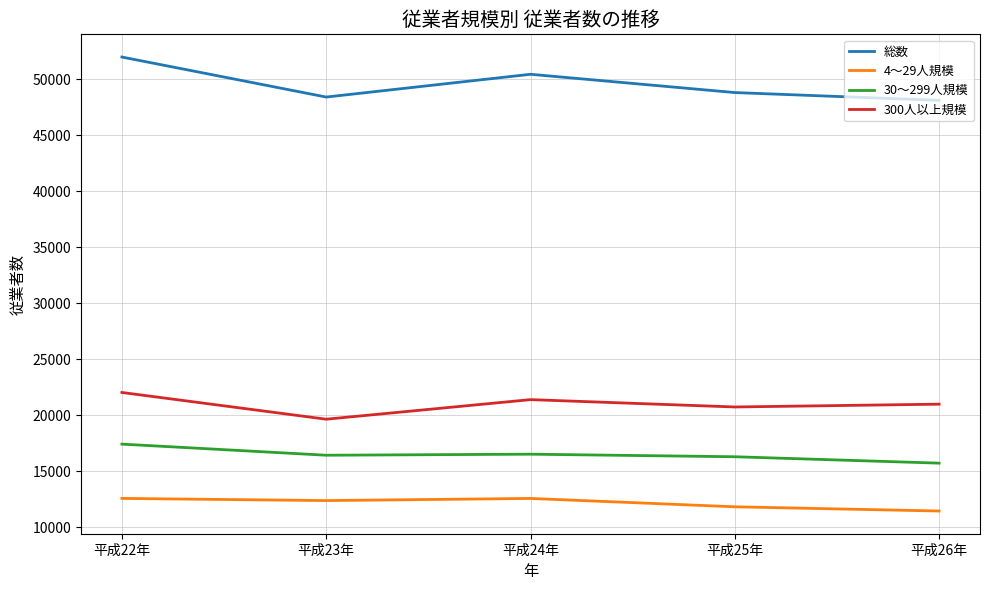

True or false: 300人以上規模 and 4～29人規模 cross at least once.

False